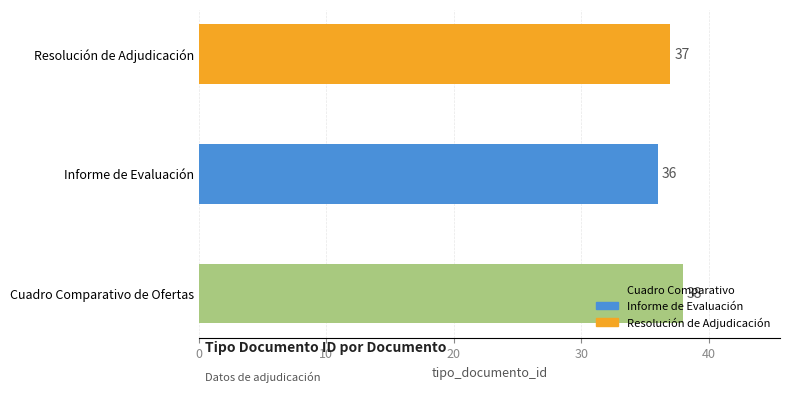

How many values are between 36 and 38?

3